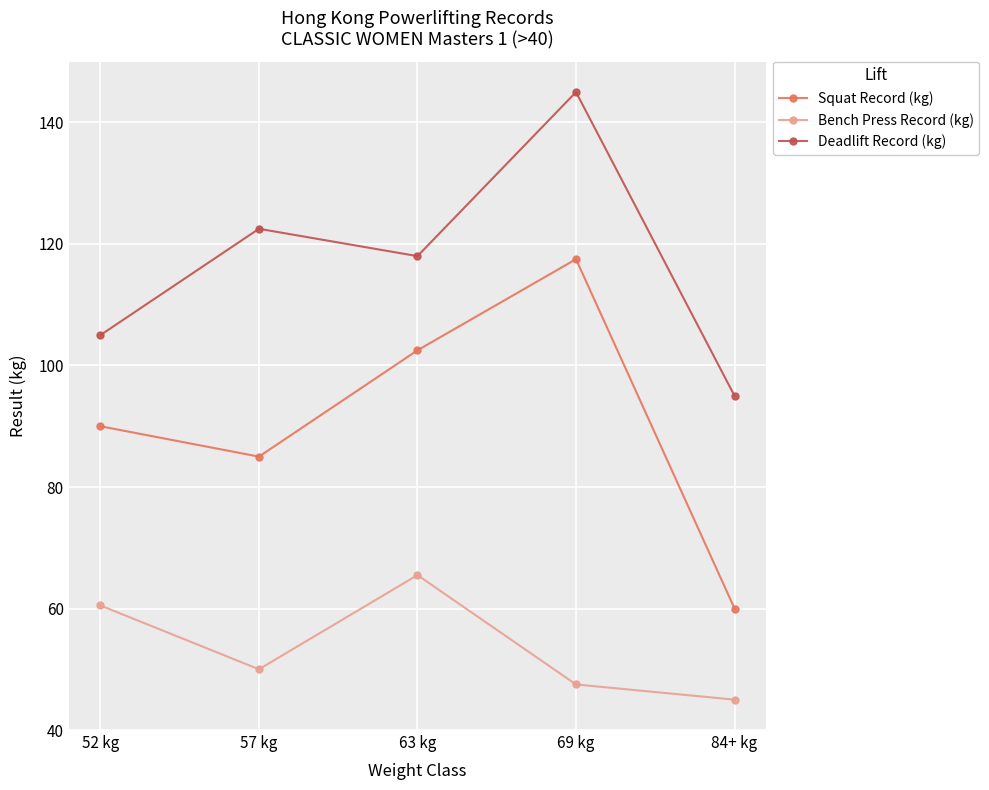

What is the greatest value displayed?

145.0